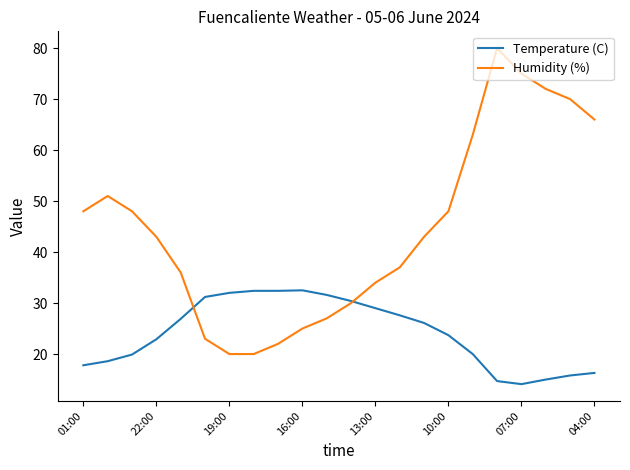

Rank the series by their maximum value, from highest to lowest.

Humidity (%), Temperature (C)